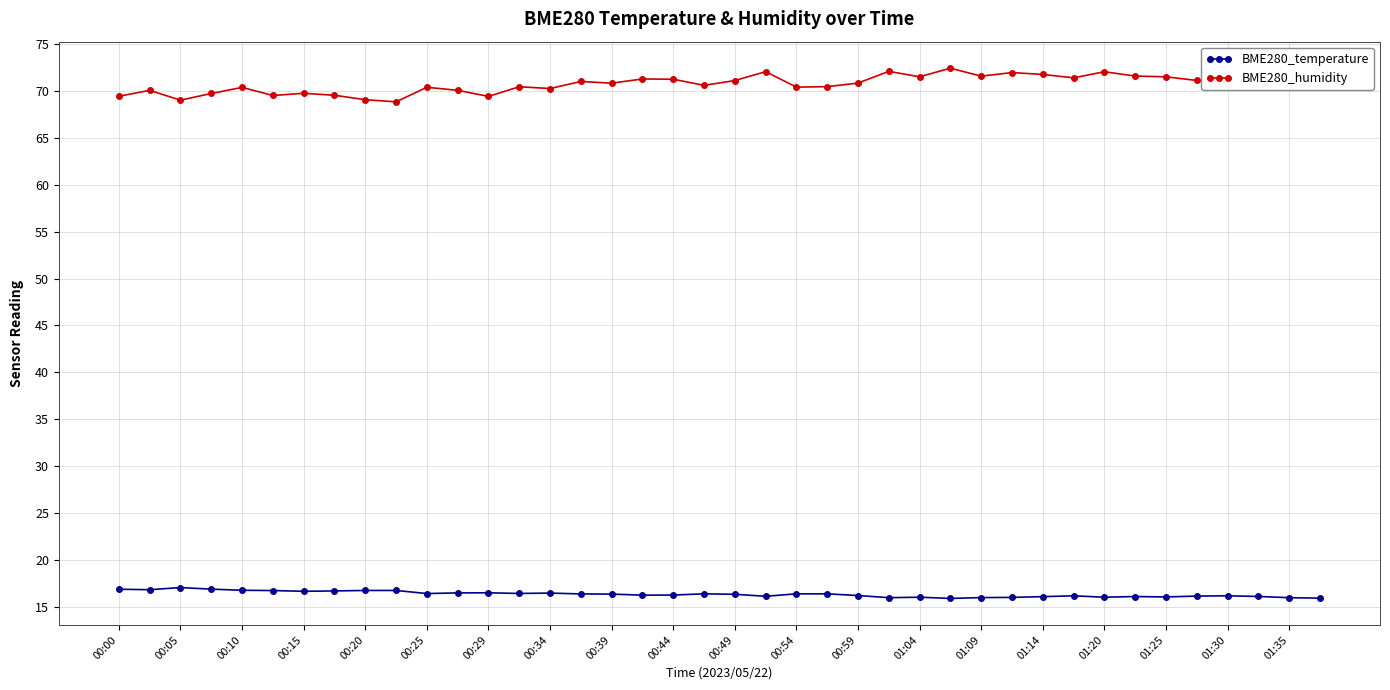

Is this an area chart (filled region under the line)?

No